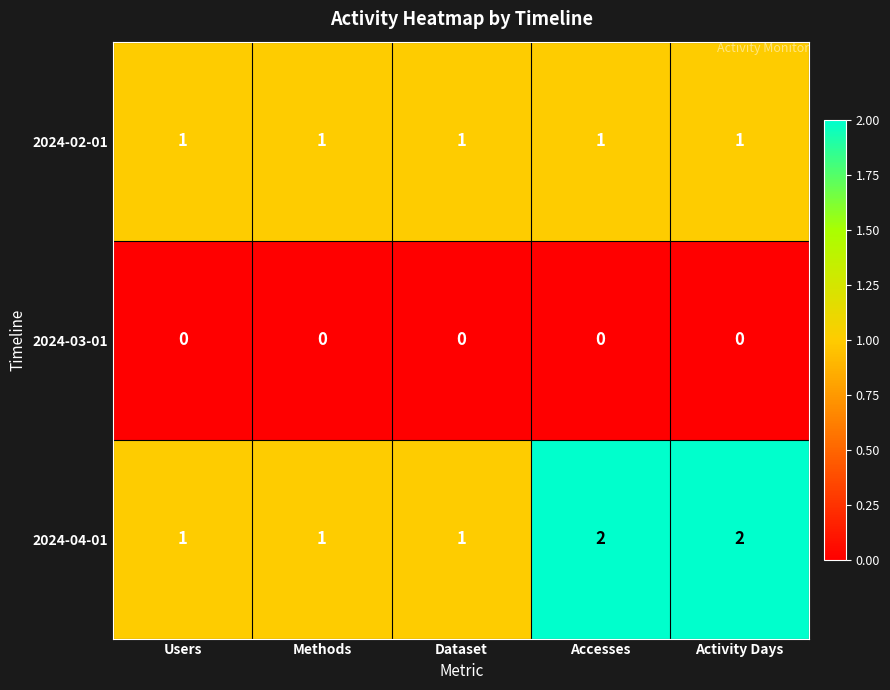

Reading left to right, transcribe all the data shown in this chart.

2024-02-01: Users=1	Methods=1	Dataset=1	Accesses=1	Activity Days=1
2024-03-01: Users=0	Methods=0	Dataset=0	Accesses=0	Activity Days=0
2024-04-01: Users=1	Methods=1	Dataset=1	Accesses=2	Activity Days=2